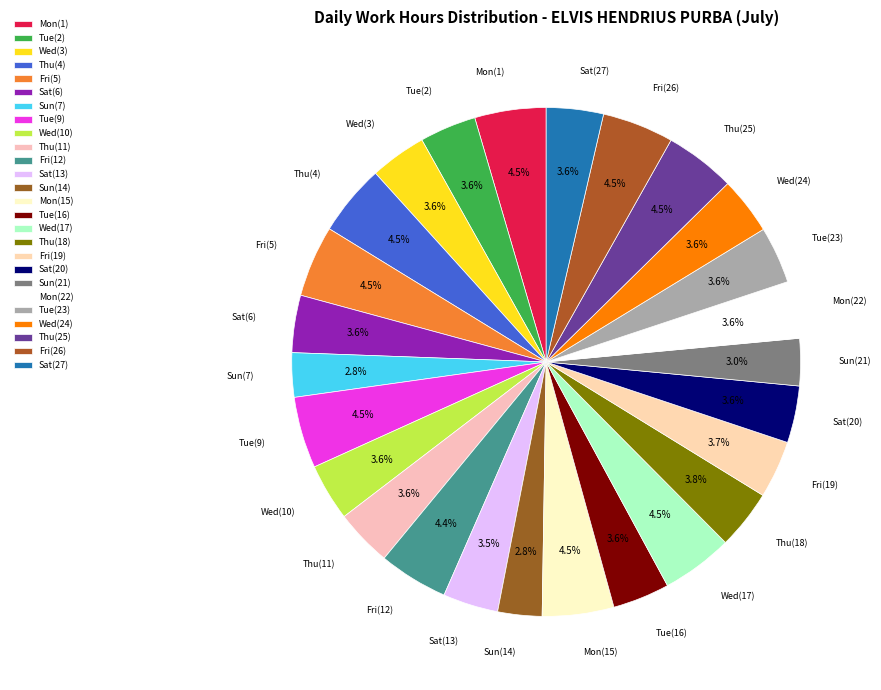

How many segments does this pie chart have?

26